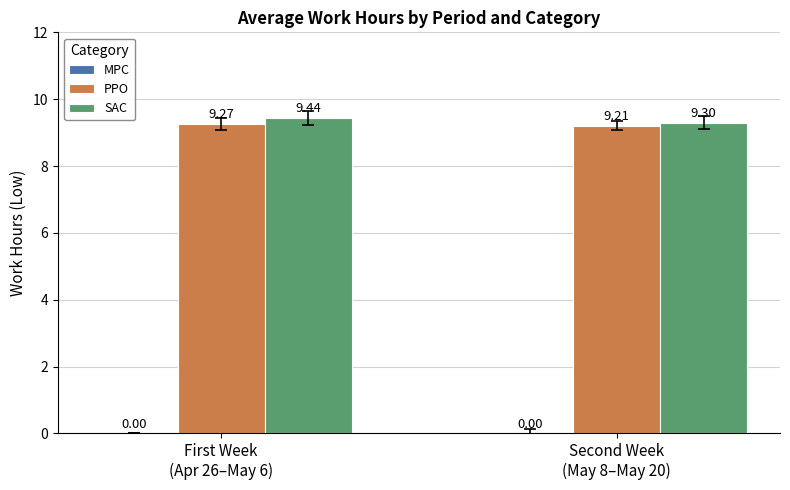

Which series has the largest total across all categories?

SAC